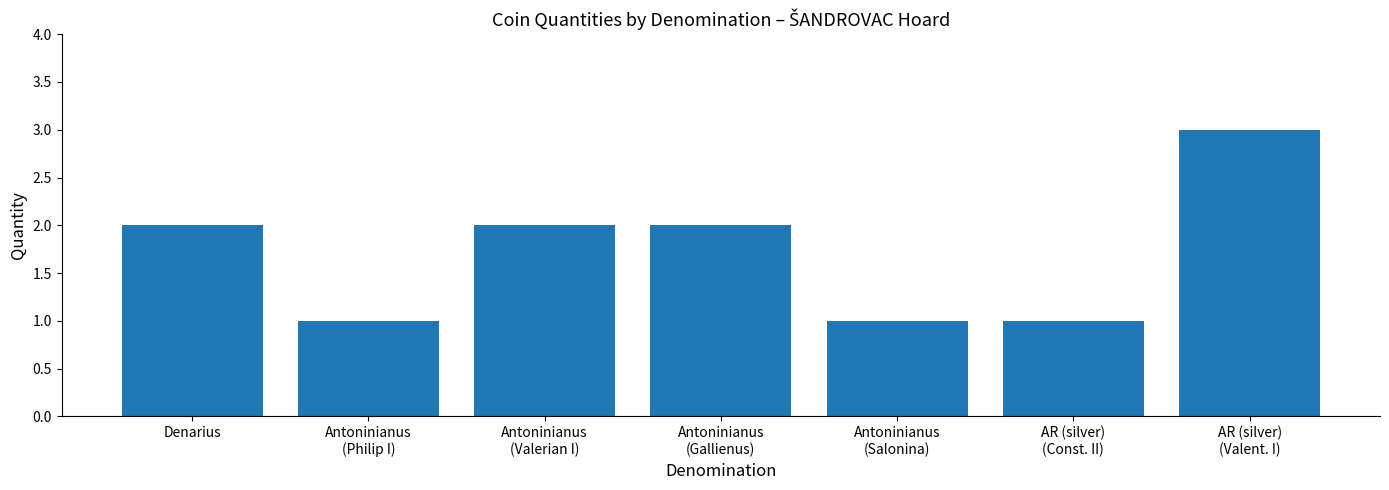

Are the bars grouped side by side (vs. stacked)?

No